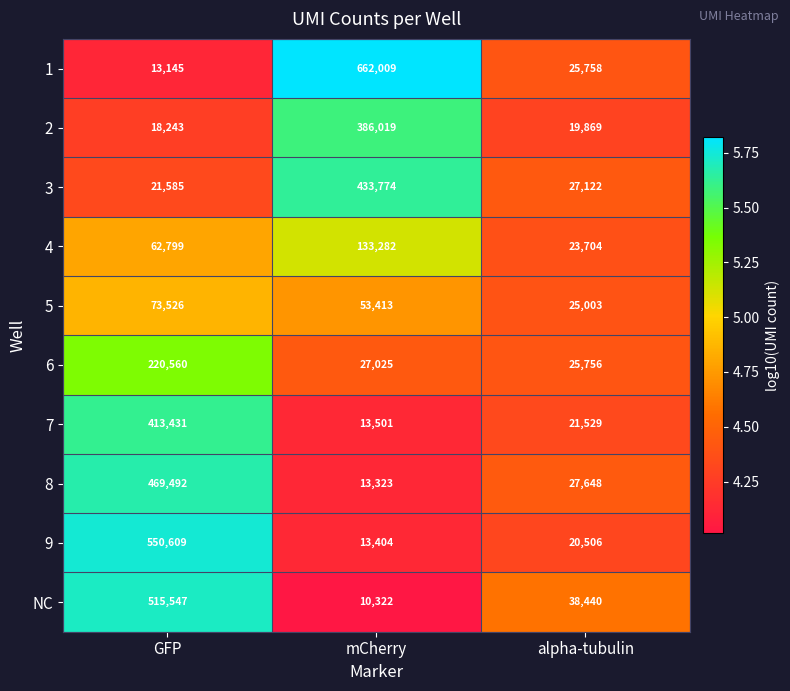

Reading right to left, transcribe all the data shown in this chart.

1: alpha-tubulin=25758	mCherry=662009	GFP=13145
2: alpha-tubulin=19869	mCherry=386019	GFP=18243
3: alpha-tubulin=27122	mCherry=433774	GFP=21585
4: alpha-tubulin=23704	mCherry=133282	GFP=62799
5: alpha-tubulin=25003	mCherry=53413	GFP=73526
6: alpha-tubulin=25756	mCherry=27025	GFP=220560
7: alpha-tubulin=21529	mCherry=13501	GFP=413431
8: alpha-tubulin=27648	mCherry=13323	GFP=469492
9: alpha-tubulin=20506	mCherry=13404	GFP=550609
NC: alpha-tubulin=38440	mCherry=10322	GFP=515547